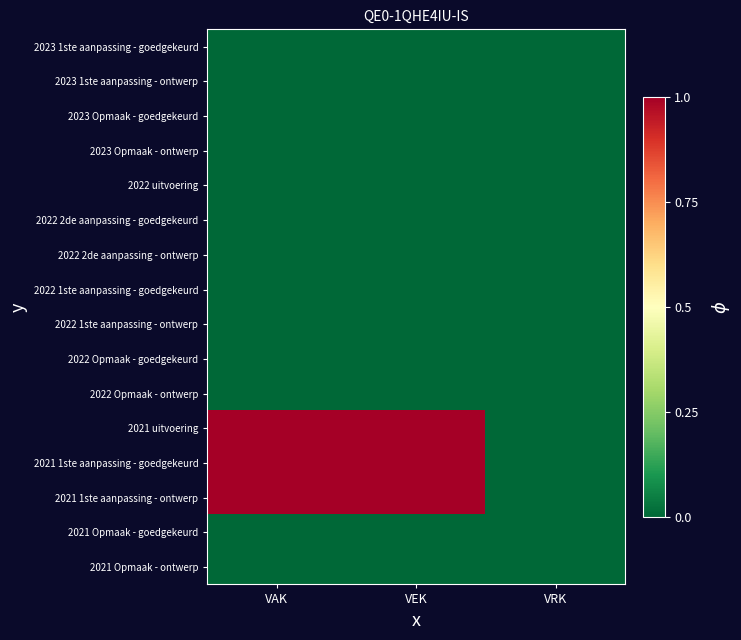

Reading right to left, extract all data points from this chart.

2023 1ste aanpassing - goedgekeurd: VRK=0	VEK=0	VAK=0
2023 1ste aanpassing - ontwerp: VRK=0	VEK=0	VAK=0
2023 Opmaak - goedgekeurd: VRK=0	VEK=0	VAK=0
2023 Opmaak - ontwerp: VRK=0	VEK=0	VAK=0
2022 uitvoering: VRK=0	VEK=0	VAK=0
2022 2de aanpassing - goedgekeurd: VRK=0	VEK=0	VAK=0
2022 2de aanpassing - ontwerp: VRK=0	VEK=0	VAK=0
2022 1ste aanpassing - goedgekeurd: VRK=0	VEK=0	VAK=0
2022 1ste aanpassing - ontwerp: VRK=0	VEK=0	VAK=0
2022 Opmaak - goedgekeurd: VRK=0	VEK=0	VAK=0
2022 Opmaak - ontwerp: VRK=0	VEK=0	VAK=0
2021 uitvoering: VRK=0	VEK=1	VAK=1
2021 1ste aanpassing - goedgekeurd: VRK=0	VEK=1	VAK=1
2021 1ste aanpassing - ontwerp: VRK=0	VEK=1	VAK=1
2021 Opmaak - goedgekeurd: VRK=0	VEK=0	VAK=0
2021 Opmaak - ontwerp: VRK=0	VEK=0	VAK=0